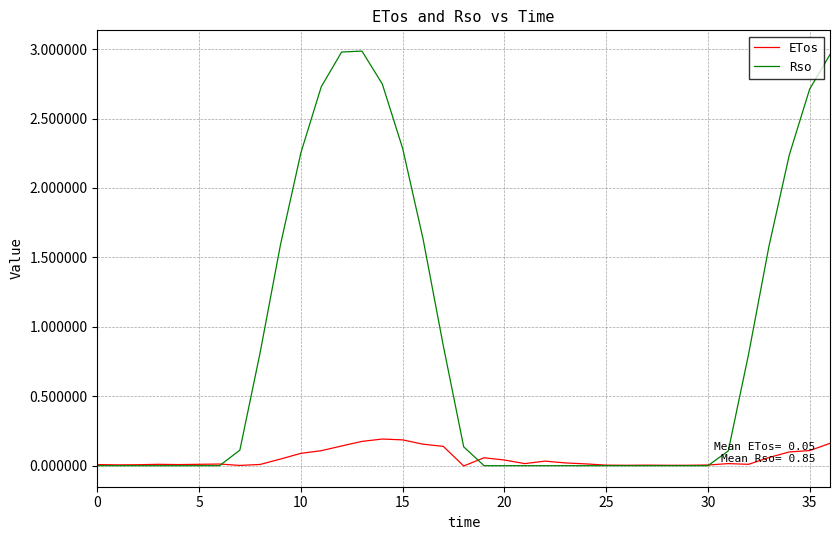

What are all the series names shown in the legend?

ETos, Rso